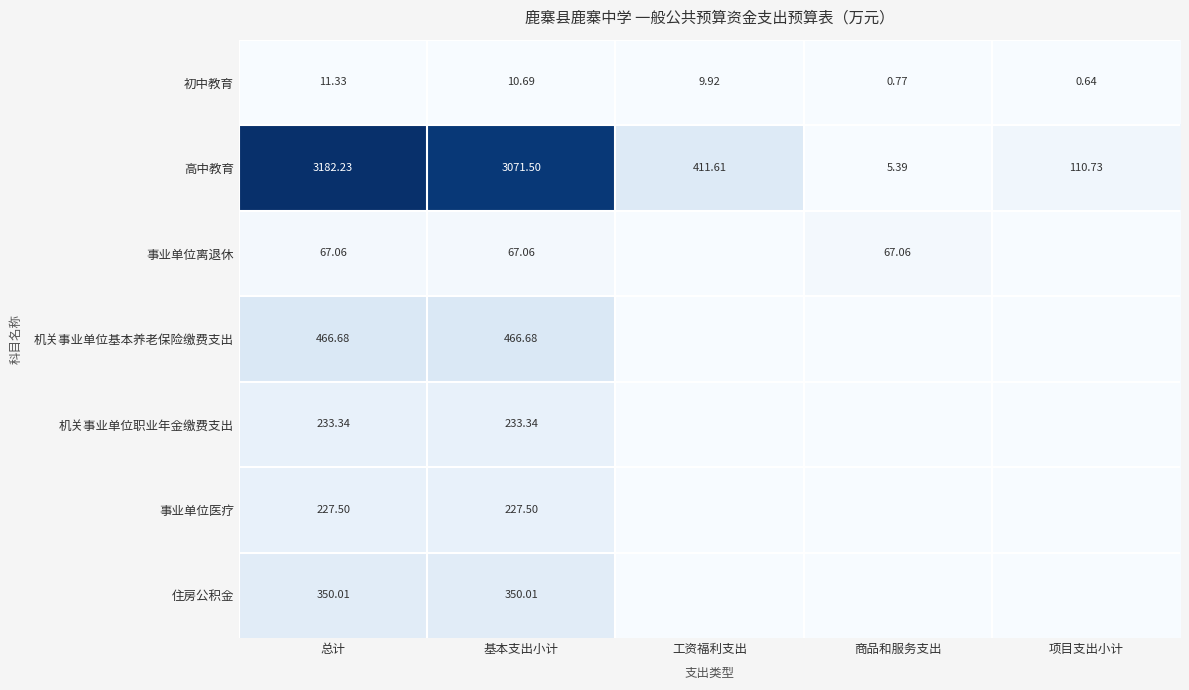

Where does the 初中教育 series first go above 9?

总计